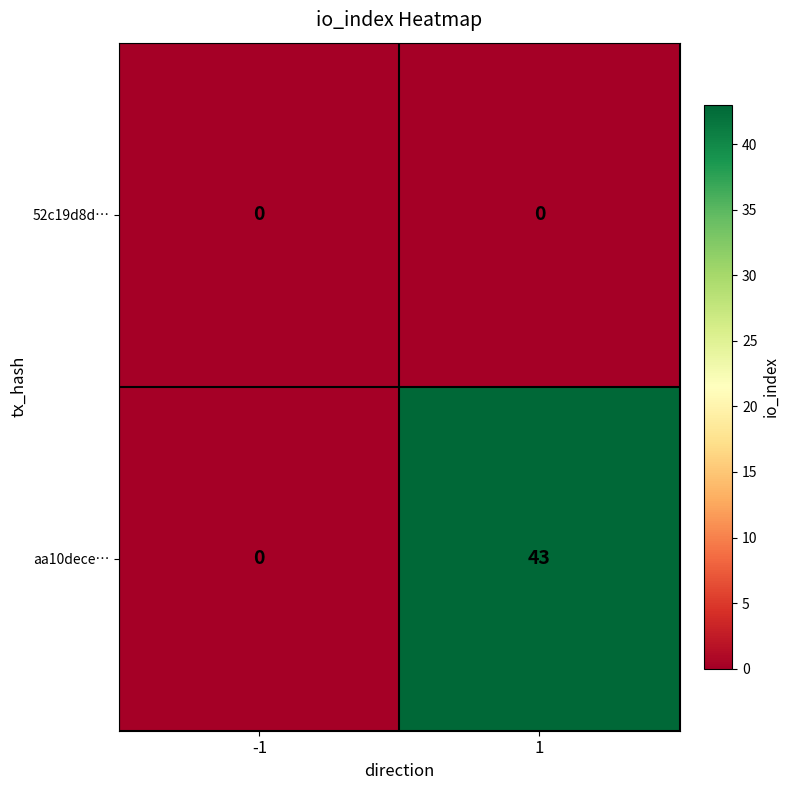

Reading right to left, extract all data points from this chart.

52c19d8d…: 0	0
aa10dece…: 43	0